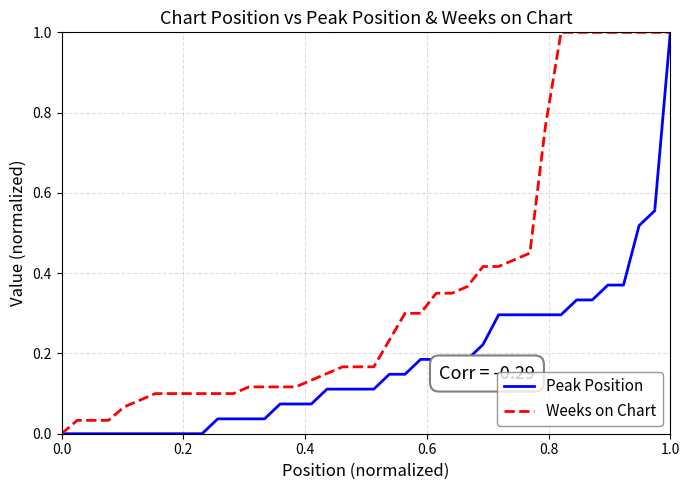

Which series has the largest total across all categories?

Weeks on Chart